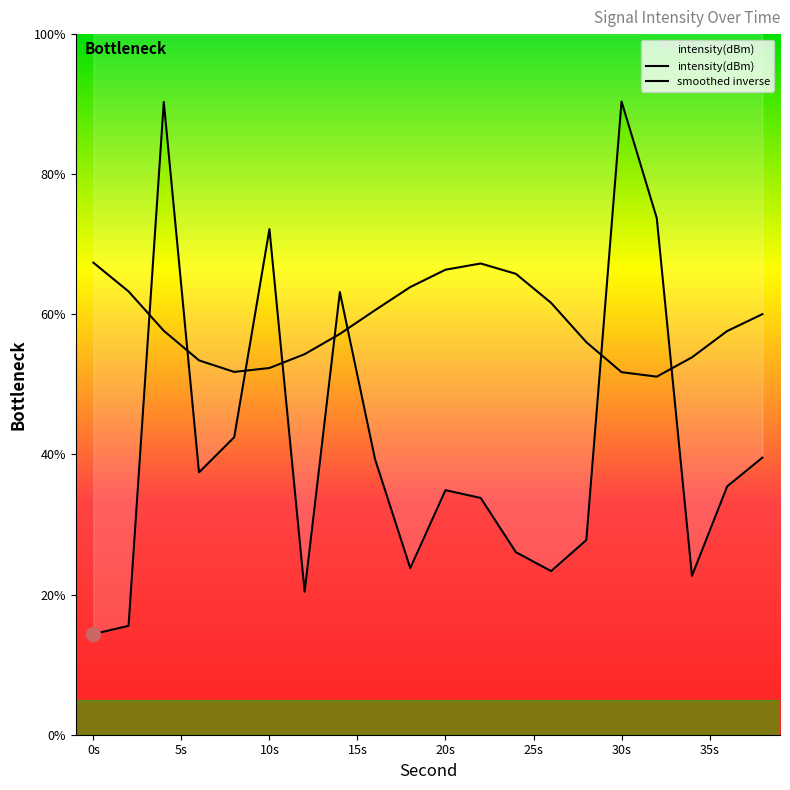

What is the difference between the maximum and minimum values in the intensity(dBm) series?

76.0